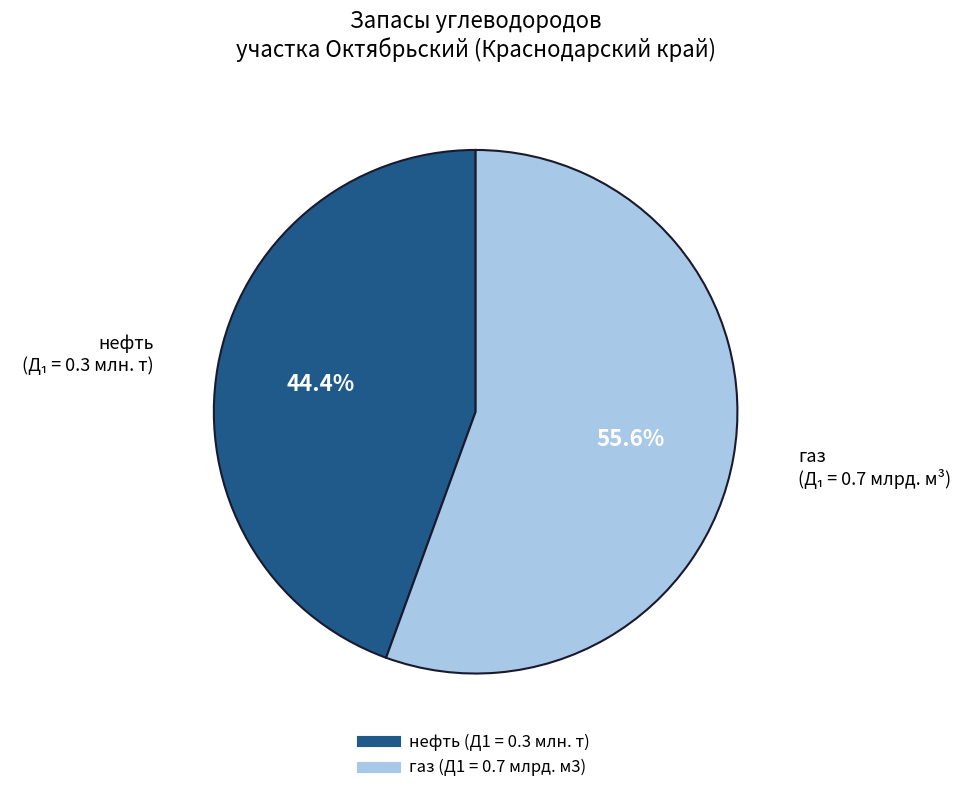

How many segments does this pie chart have?

2